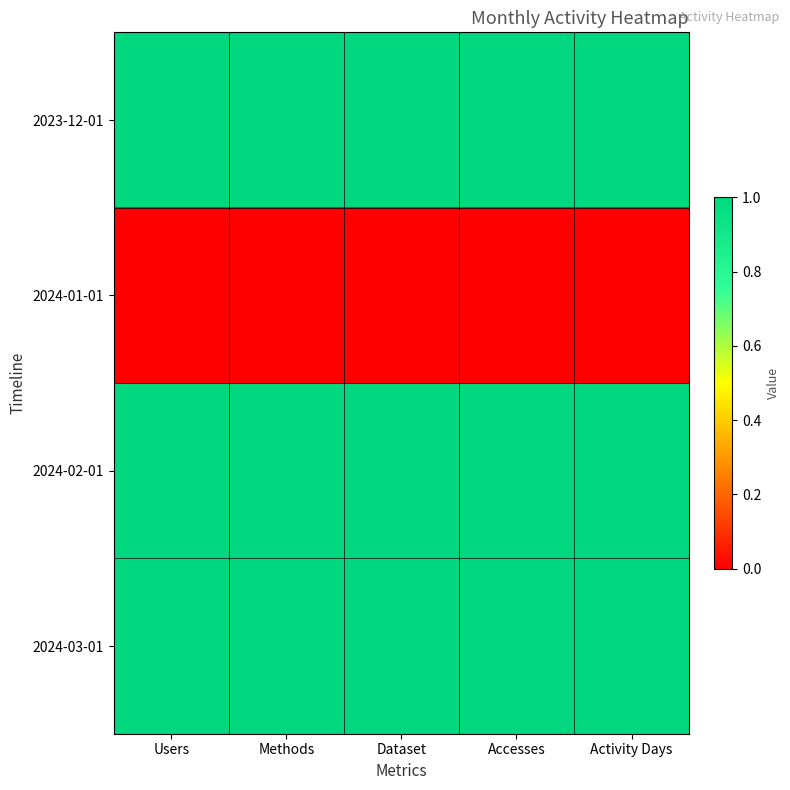

Which series has the largest range (max minus min)?

2023-12-01